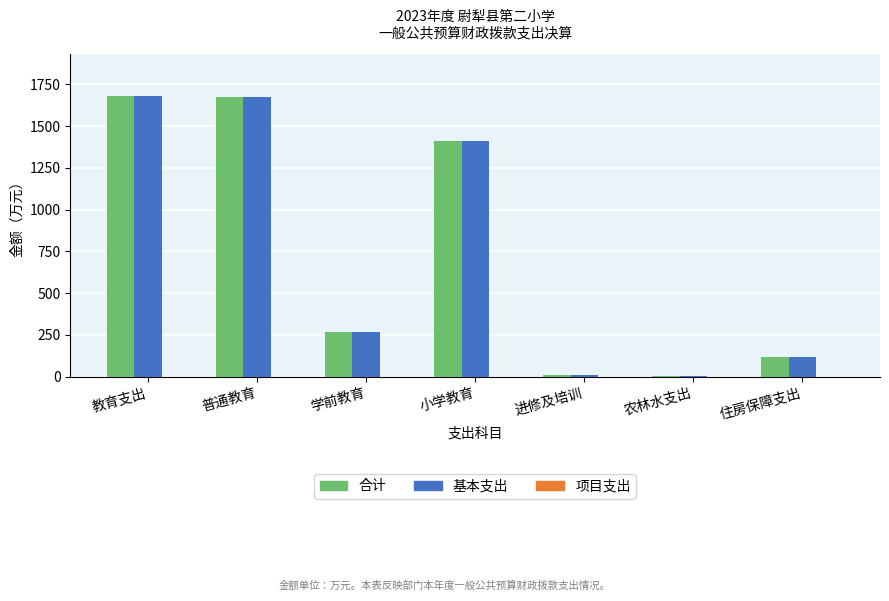

The 基本支出 series shows 1680.8 at 教育支出. True or false?

True